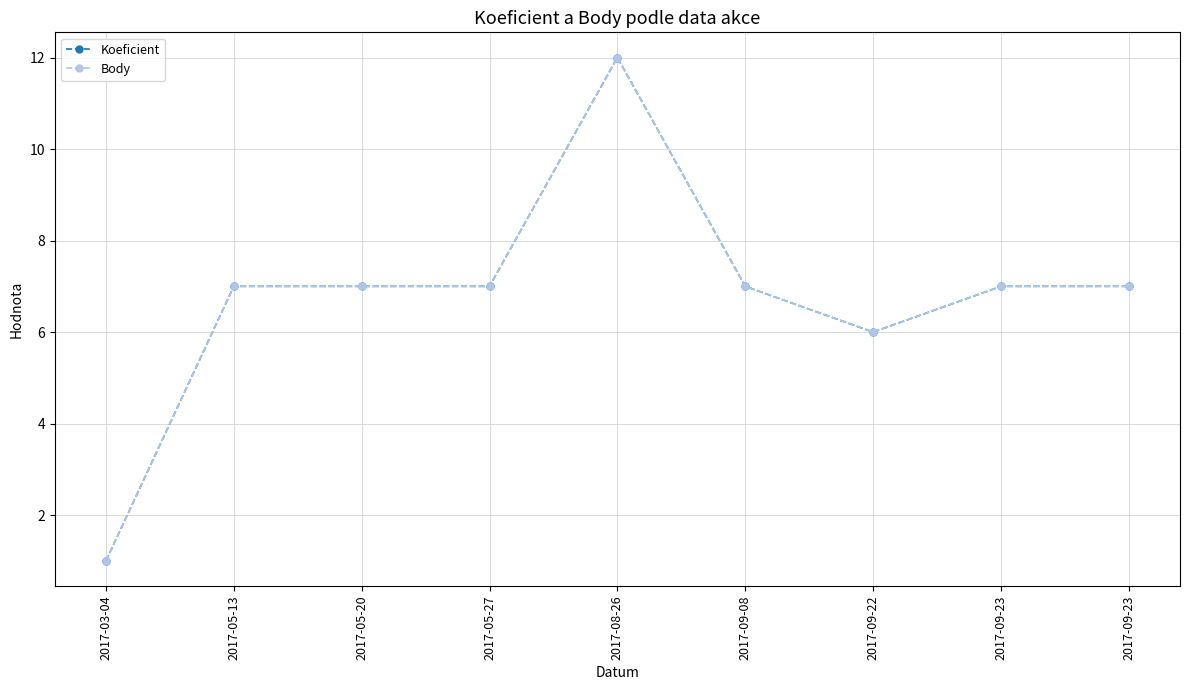

Rank the categories by Koeficient value from highest to lowest.

2017-08-26, 2017-05-13, 2017-05-20, 2017-05-27, 2017-09-08, 2017-09-23, 2017-09-23, 2017-09-22, 2017-03-04